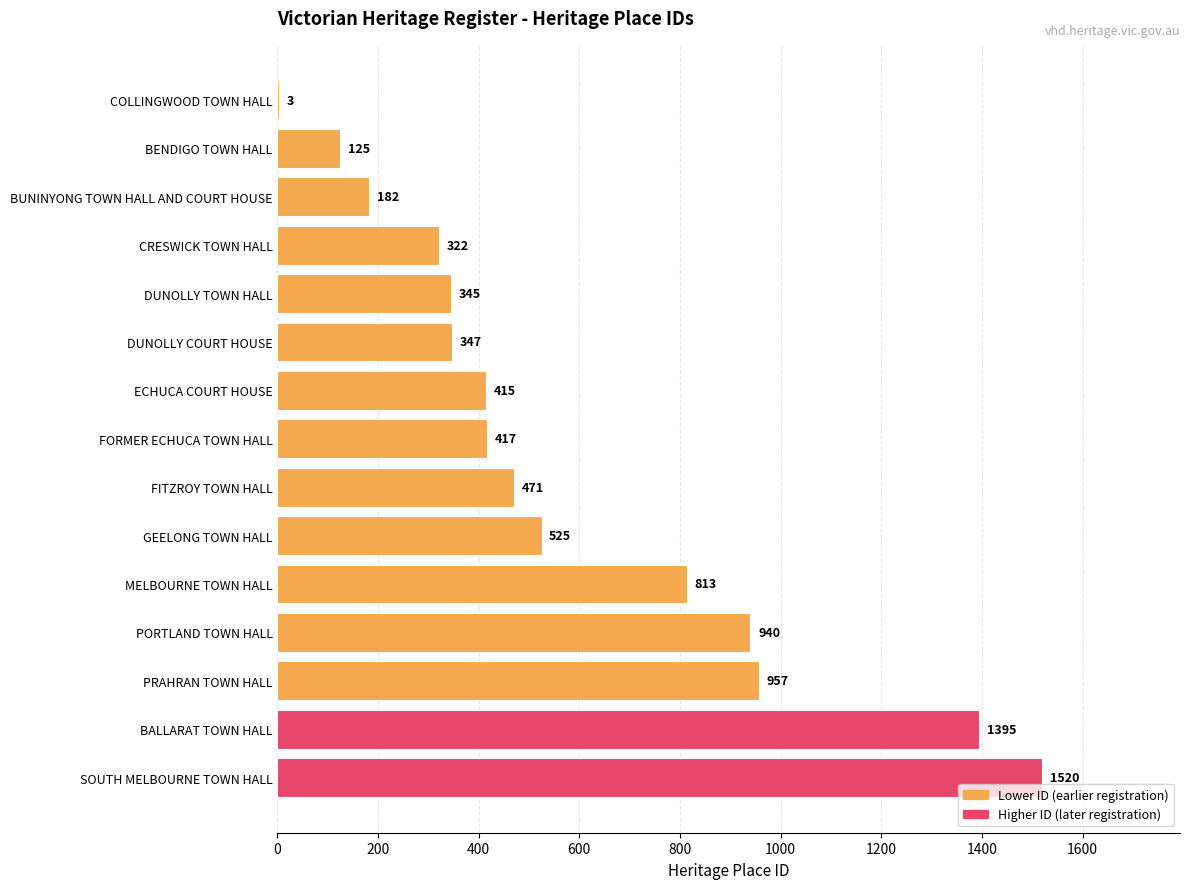

Does the chart contain stacked bars?

No